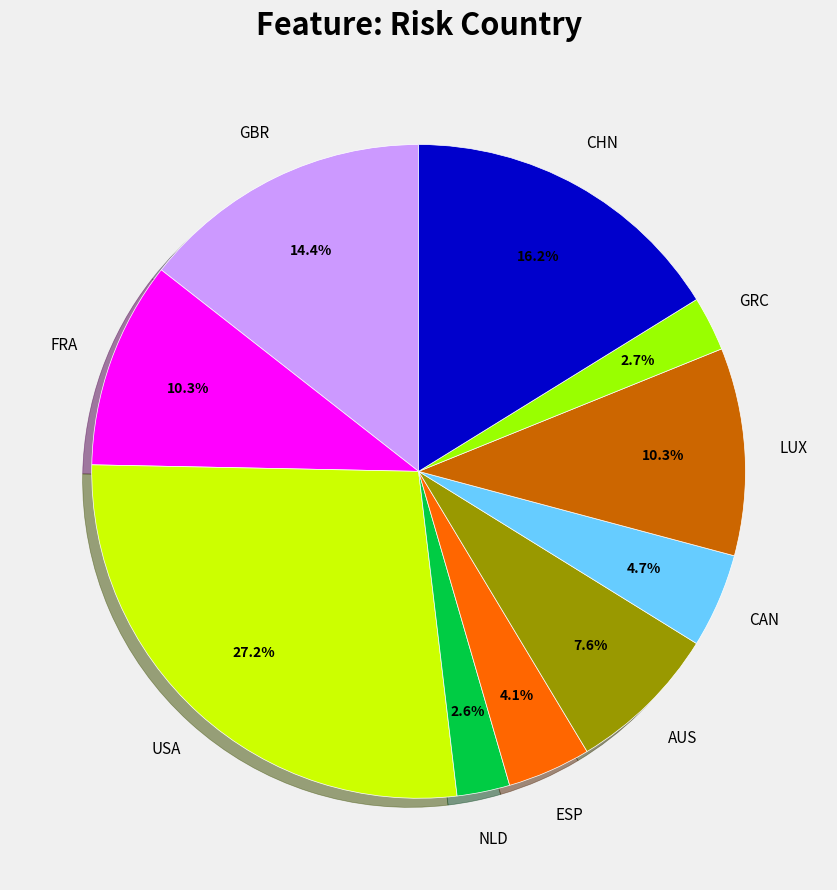

To the nearest percent, what is the difference between the CHN and ESP slice percentages?

12%